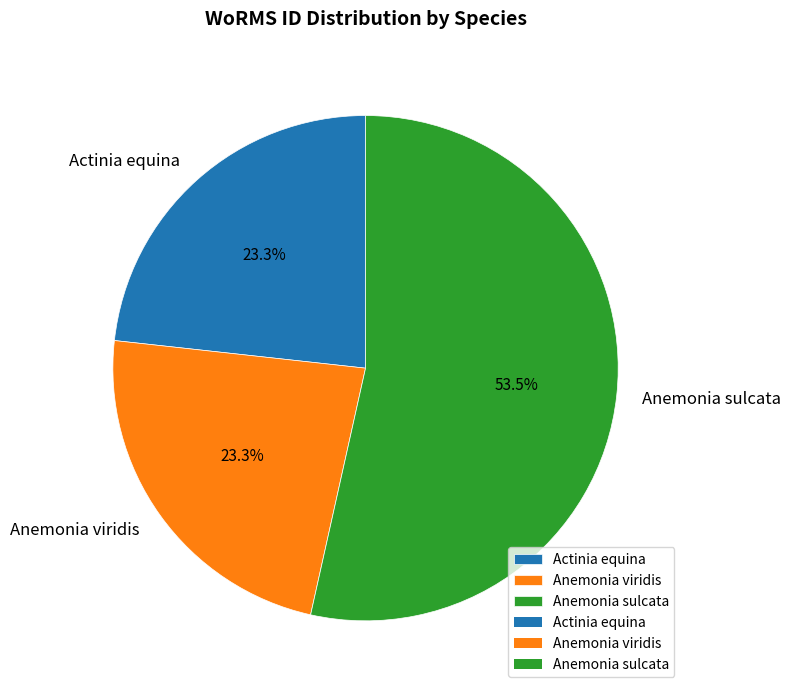

How many slices are in this pie chart?

3